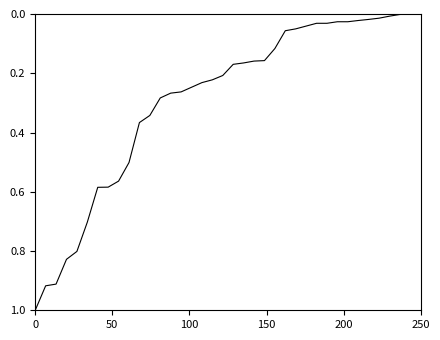

What is the maximum value shown in the chart?

1.0